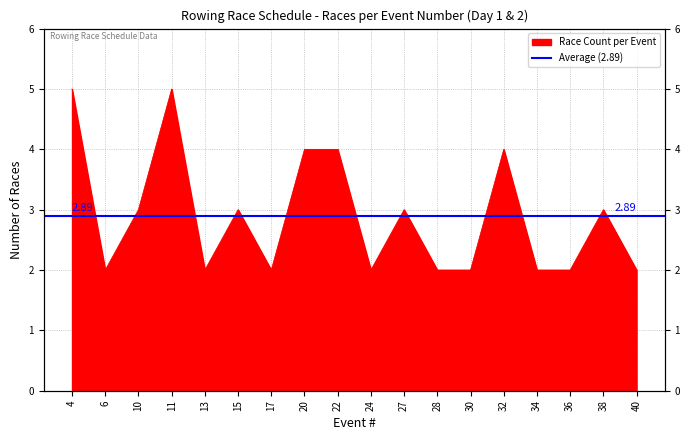

Which label corresponds to the largest value in the chart?

4